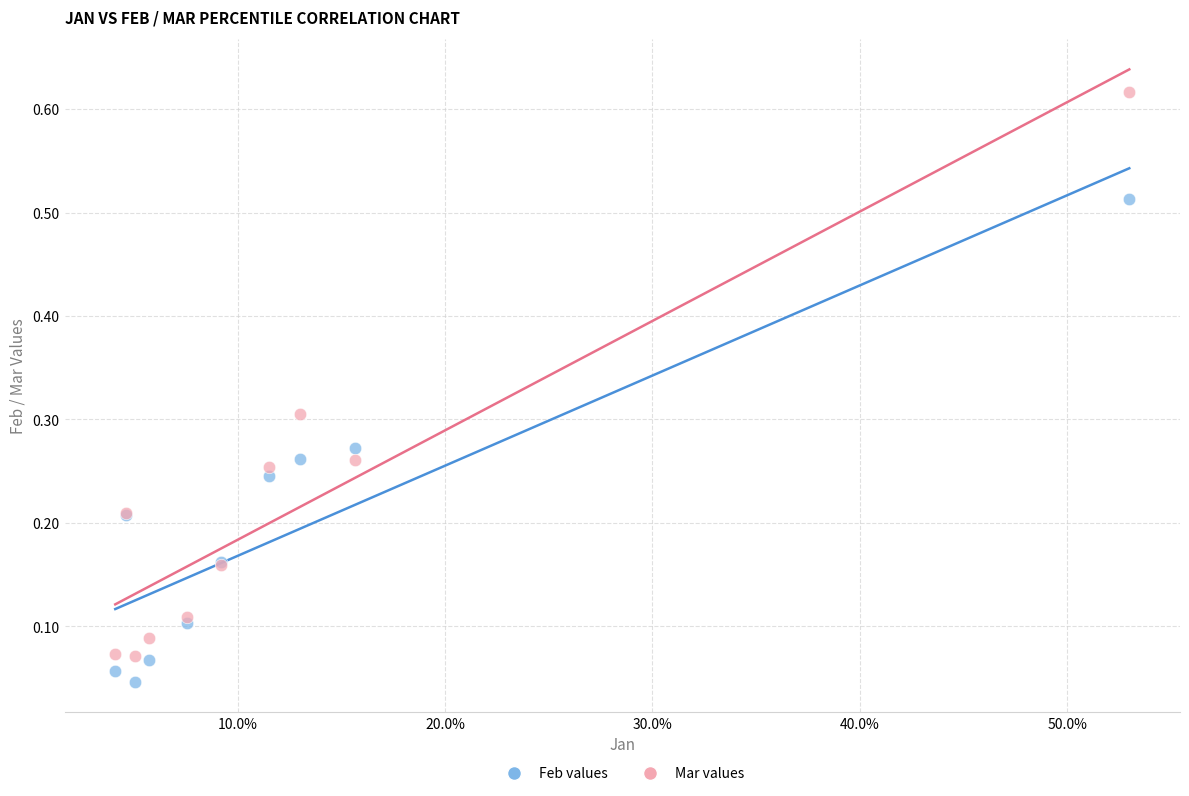

Which series has the widest spread of Y values?

Mar values